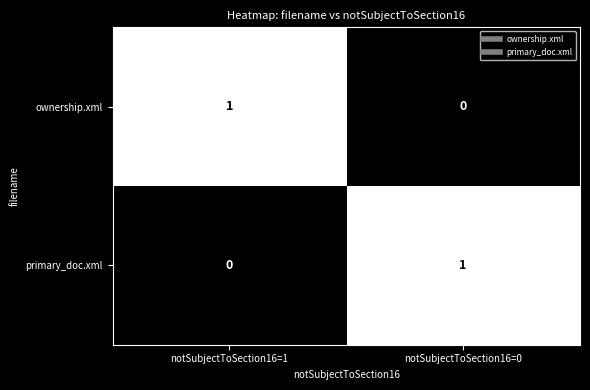

At notSubjectToSection16=0, list the series in order from largest to smallest.

primary_doc.xml, ownership.xml